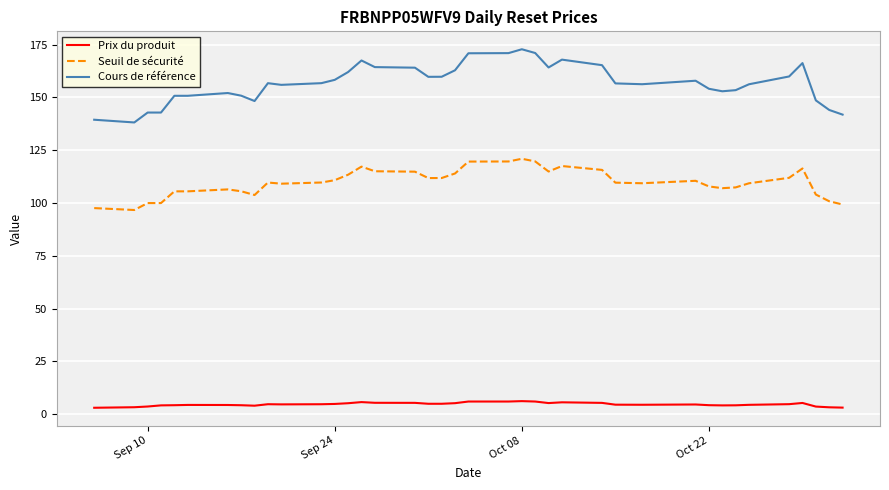

True or false: Cours de référence and Seuil de sécurité cross at least once.

False